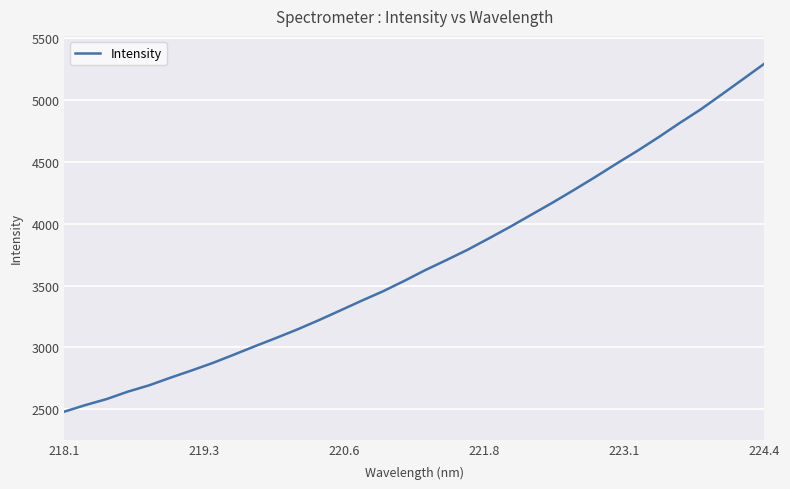

How many lines are shown in the chart?

1